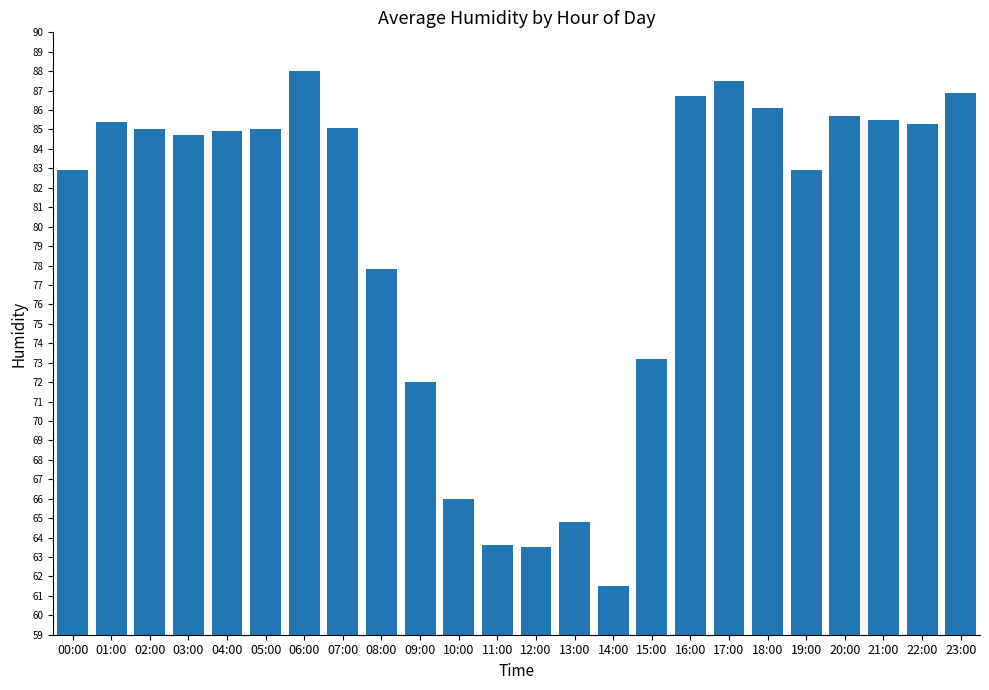

At which label does the data first exceed 85?

01:00